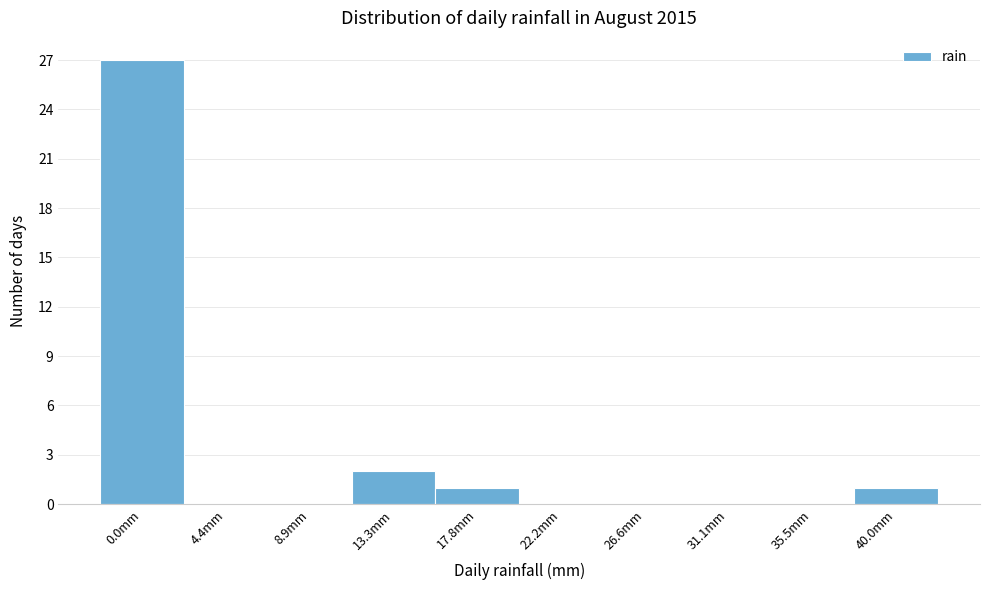

Reading left to right, list all the values displayed in this chart.

0.0mm=27	4.4mm=0	8.9mm=0	13.3mm=2	17.8mm=1	22.2mm=0	26.6mm=0	31.1mm=0	35.5mm=0	40.0mm=1